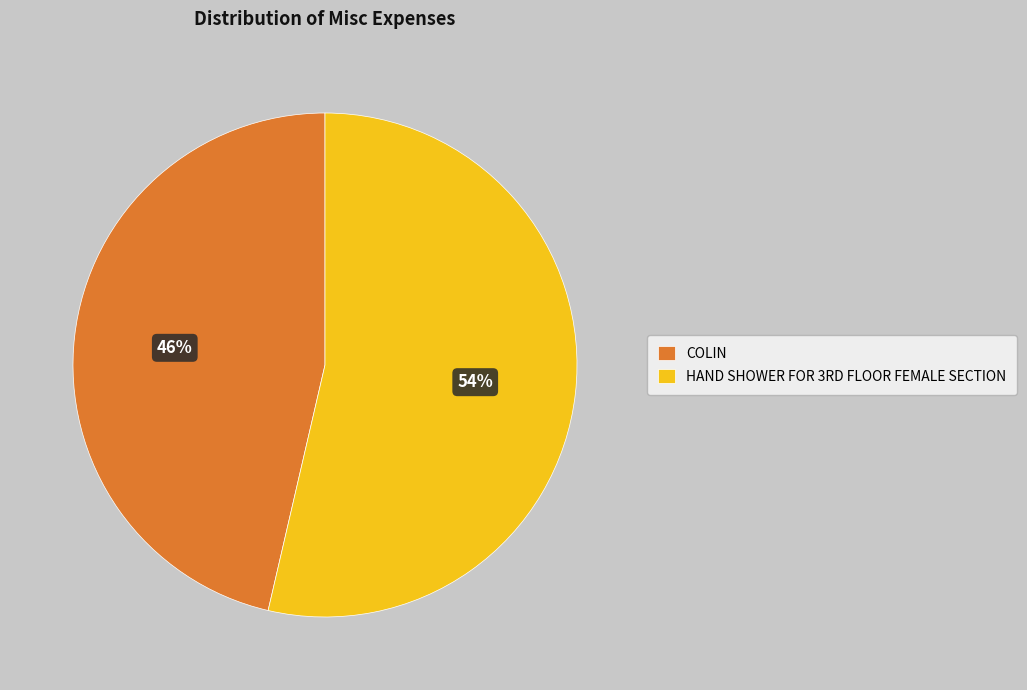

What is the smallest slice in the pie chart?

COLIN